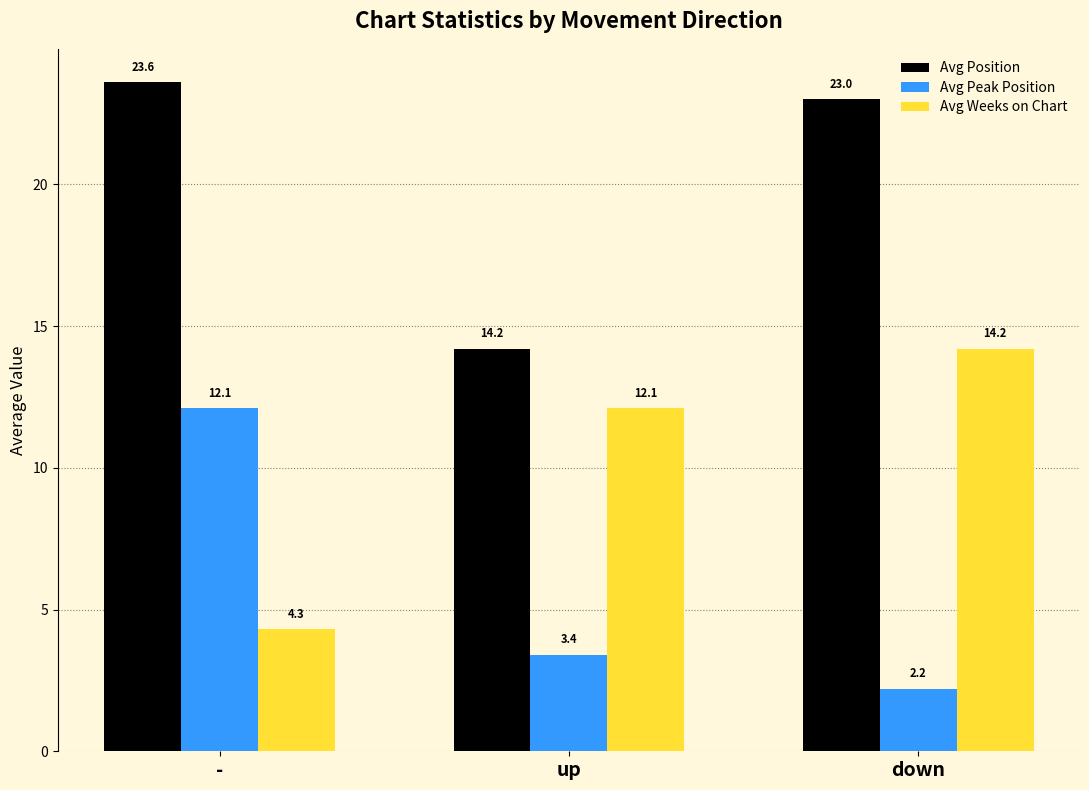

What is the minimum value shown in the chart?

2.2